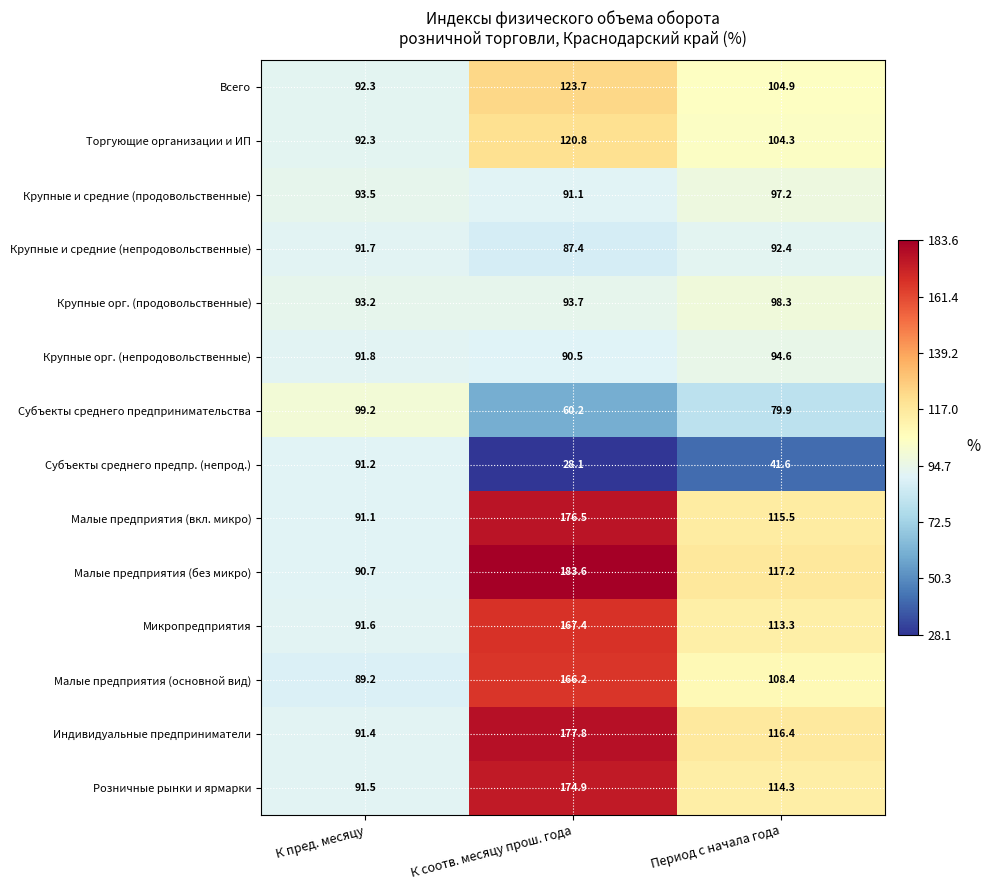

Which label corresponds to the largest value in the chart?

К соотв. месяцу прош. года